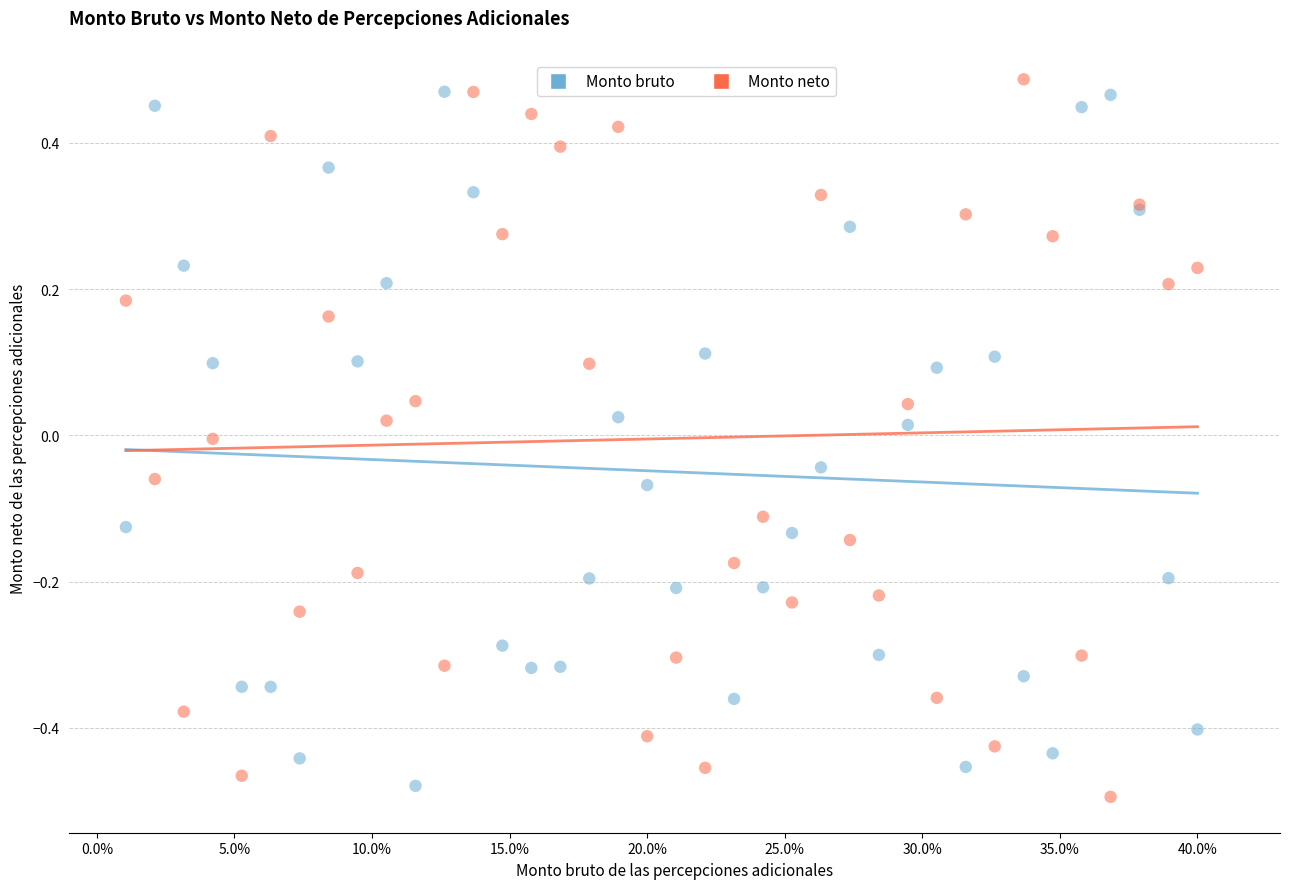

What is the X range (max minus min) for the scatter plot?

38.9